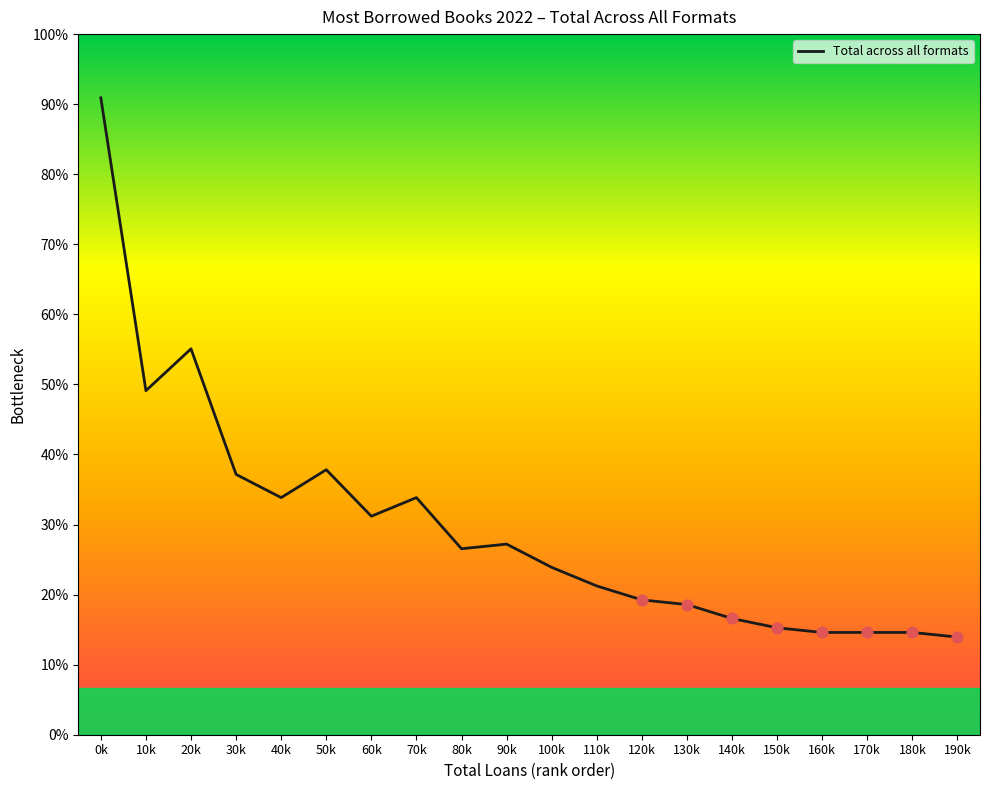

Approximately how many times larger is the value at 190k compared to 30k?

0.4